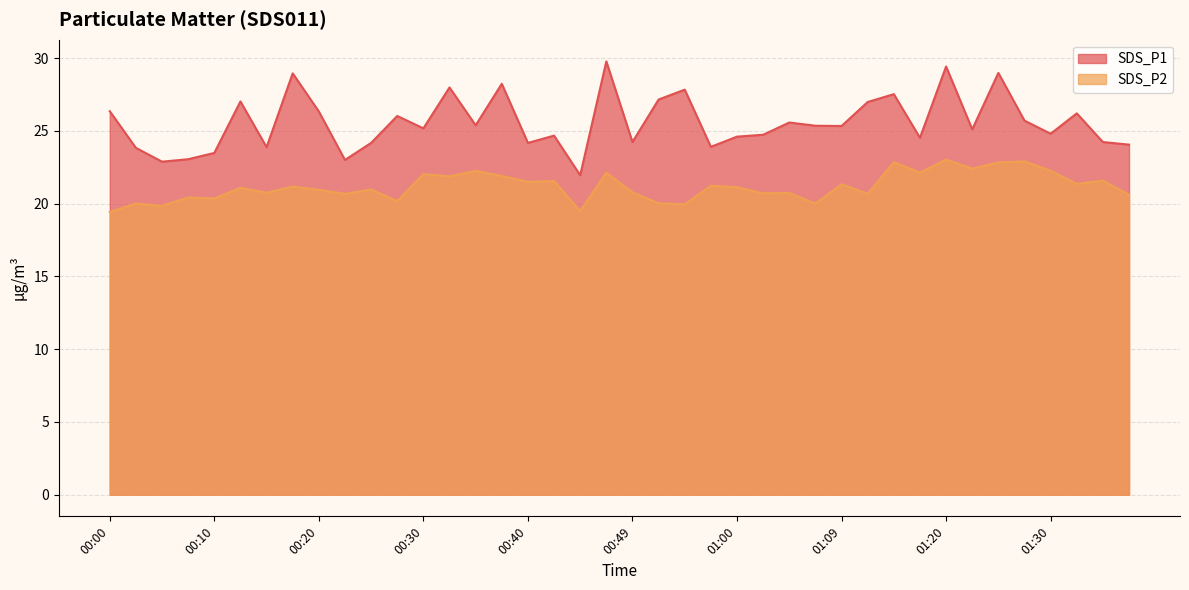

Reading left to right, extract all data points from this chart.

SDS_P1: 26.4	23.8	22.9	23.1	23.5	27.0	23.9	28.9	26.3	23.0	24.2	26.0	25.2	28.0	25.4	28.2	24.2	24.7	21.9	29.8	24.2	27.1	27.8	23.9	24.6	24.7	25.6	25.4	25.3	27.0	27.5	24.5	29.4	25.1	29.0	25.7	24.8	26.2	24.2	24.1
SDS_P2: 19.4	20.0	19.9	20.4	20.4	21.1	20.8	21.2	20.9	20.7	21.0	20.2	22.0	21.9	22.2	21.9	21.5	21.6	19.5	22.1	20.8	20.0	19.9	21.2	21.1	20.7	20.7	20.0	21.3	20.7	22.9	22.1	23.0	22.4	22.8	22.9	22.2	21.4	21.6	20.6